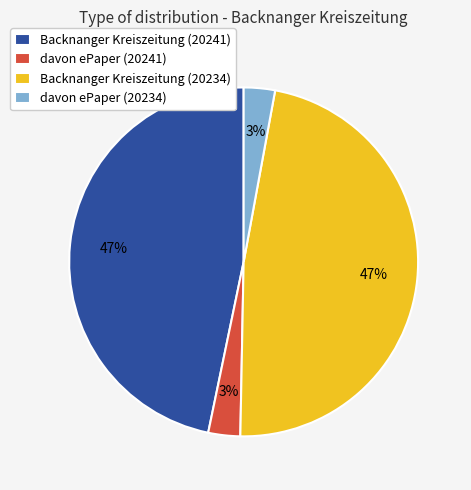

How many slices are in this pie chart?

4